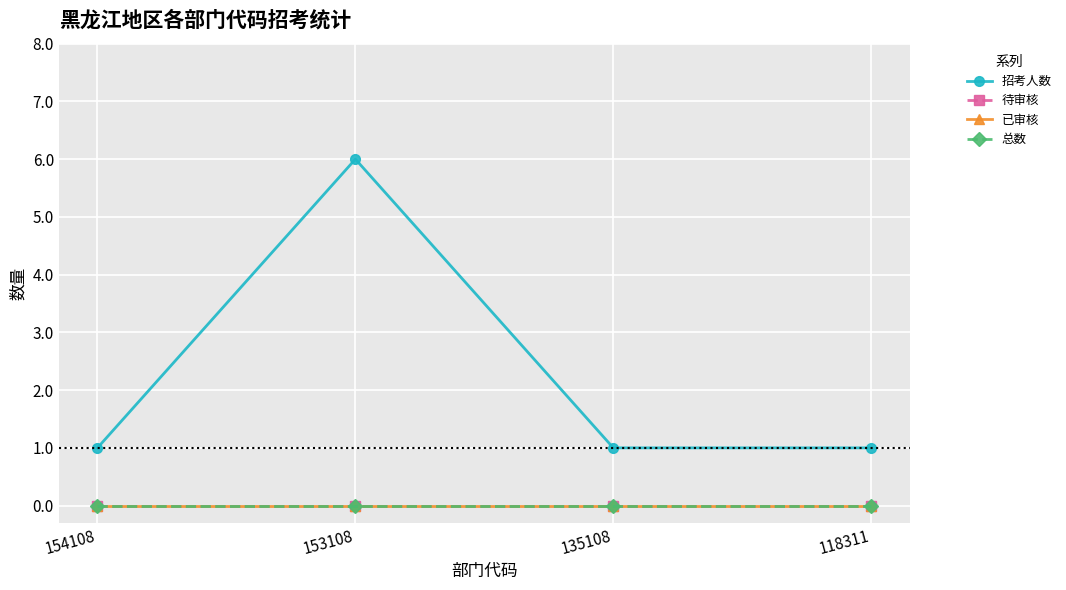

Reading left to right, what are all the values shown in this chart?

招考人数: 154108=1	153108=6	135108=1	118311=1
待审核: 154108=0	153108=0	135108=0	118311=0
已审核: 154108=0	153108=0	135108=0	118311=0
总数: 154108=0	153108=0	135108=0	118311=0